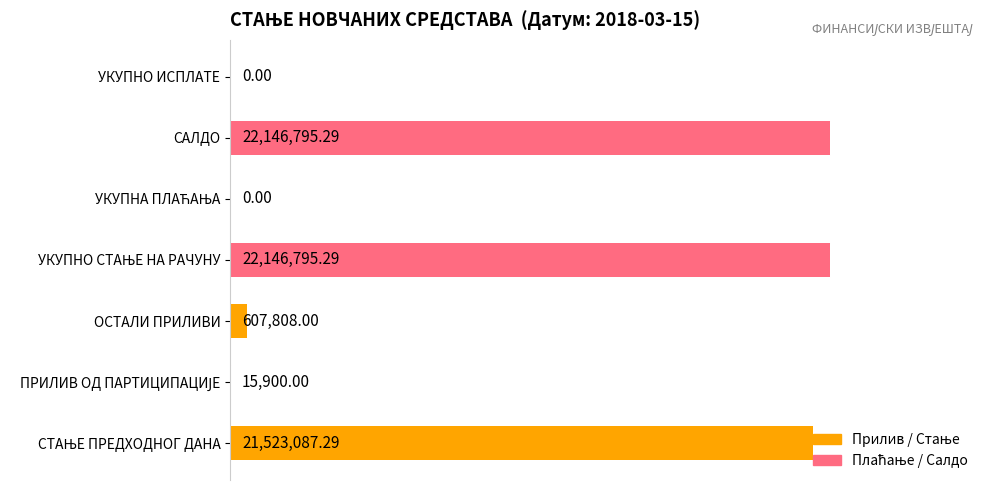

Does the chart contain stacked bars?

No